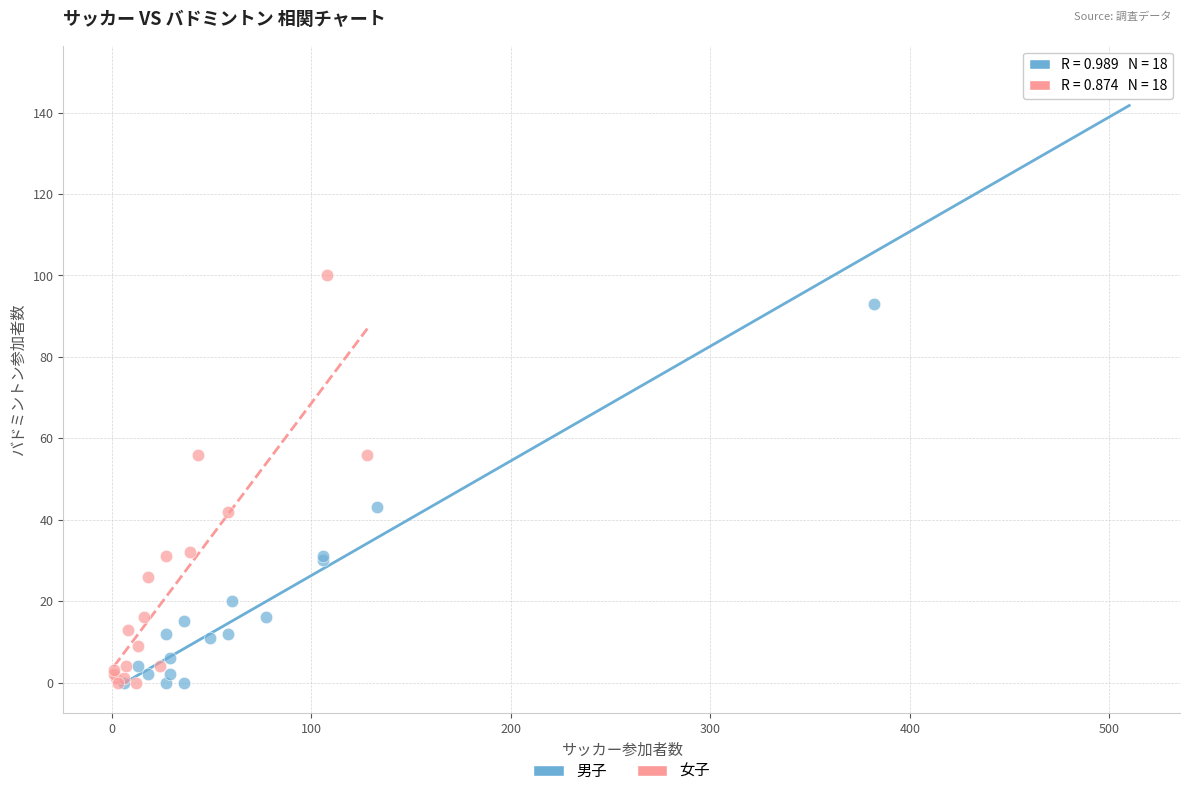

Which series reaches the maximum Y coordinate?

男子